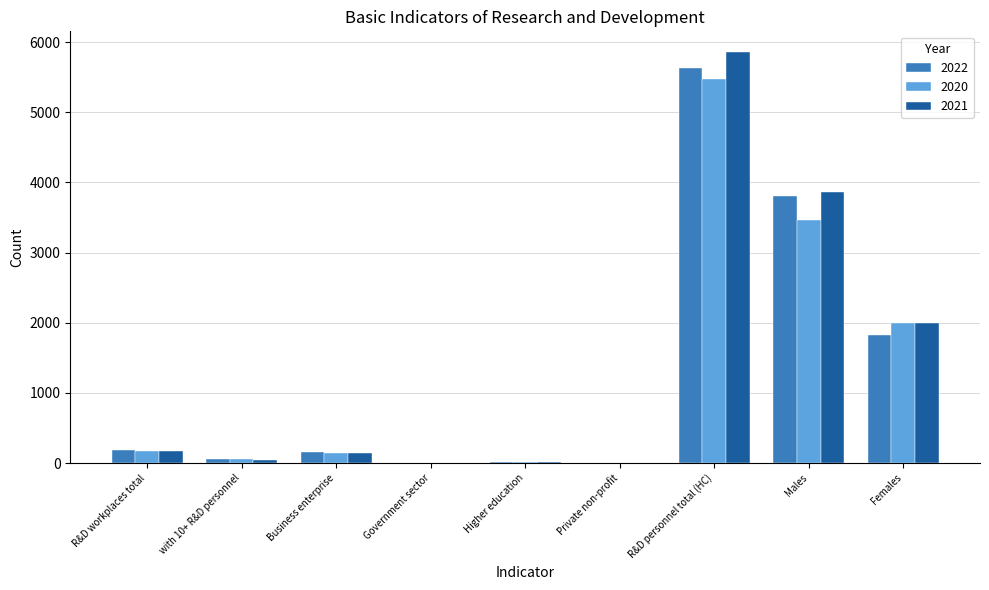

How many series are shown in this chart?

3